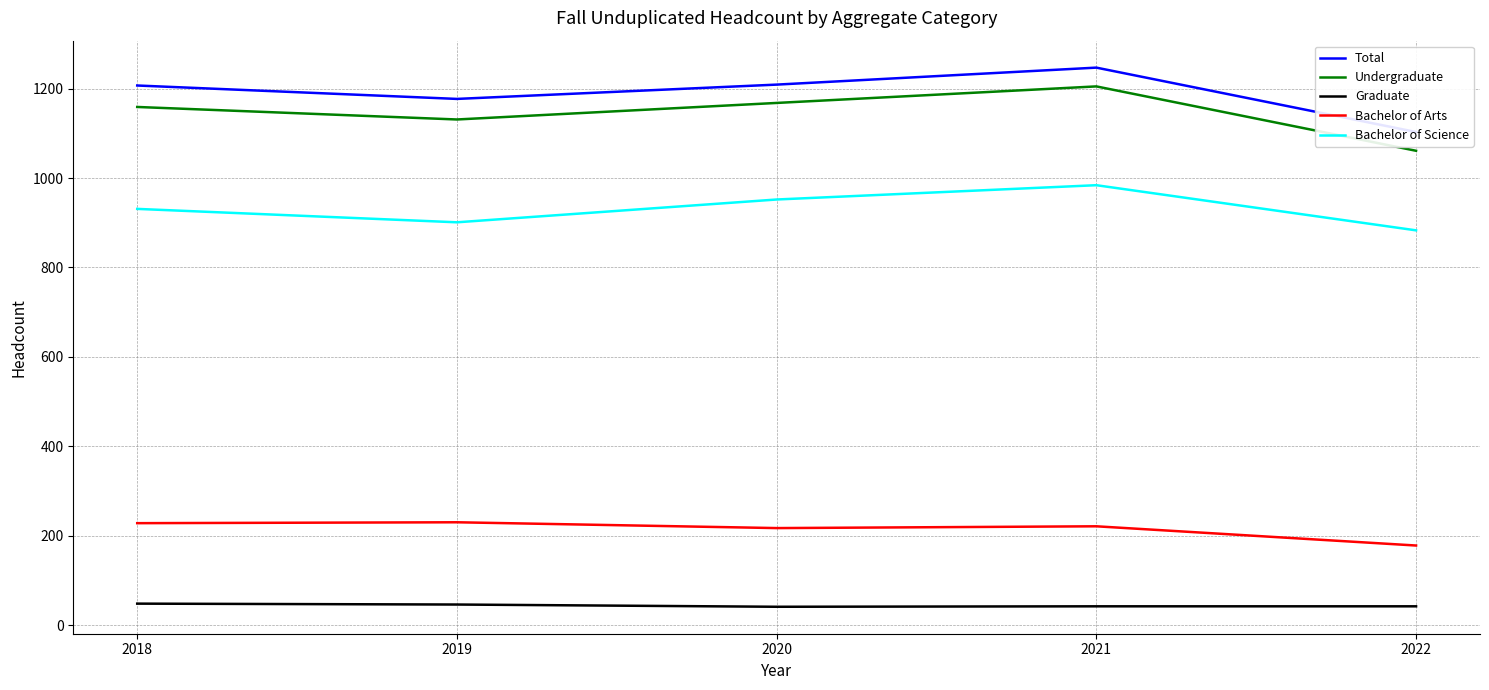

How many interior local peaks does the Bachelor of Science series have?

1